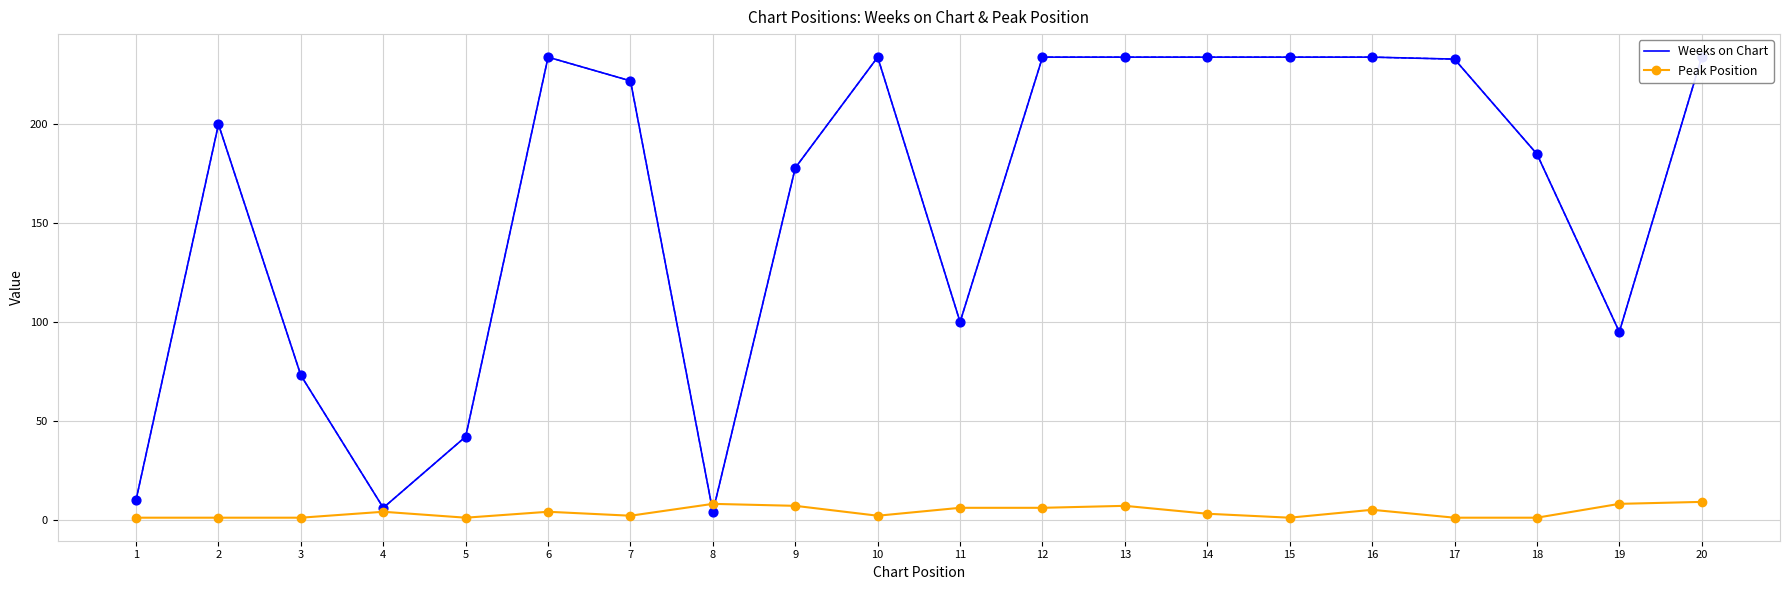

At which category is the sum across all series the highest?

20